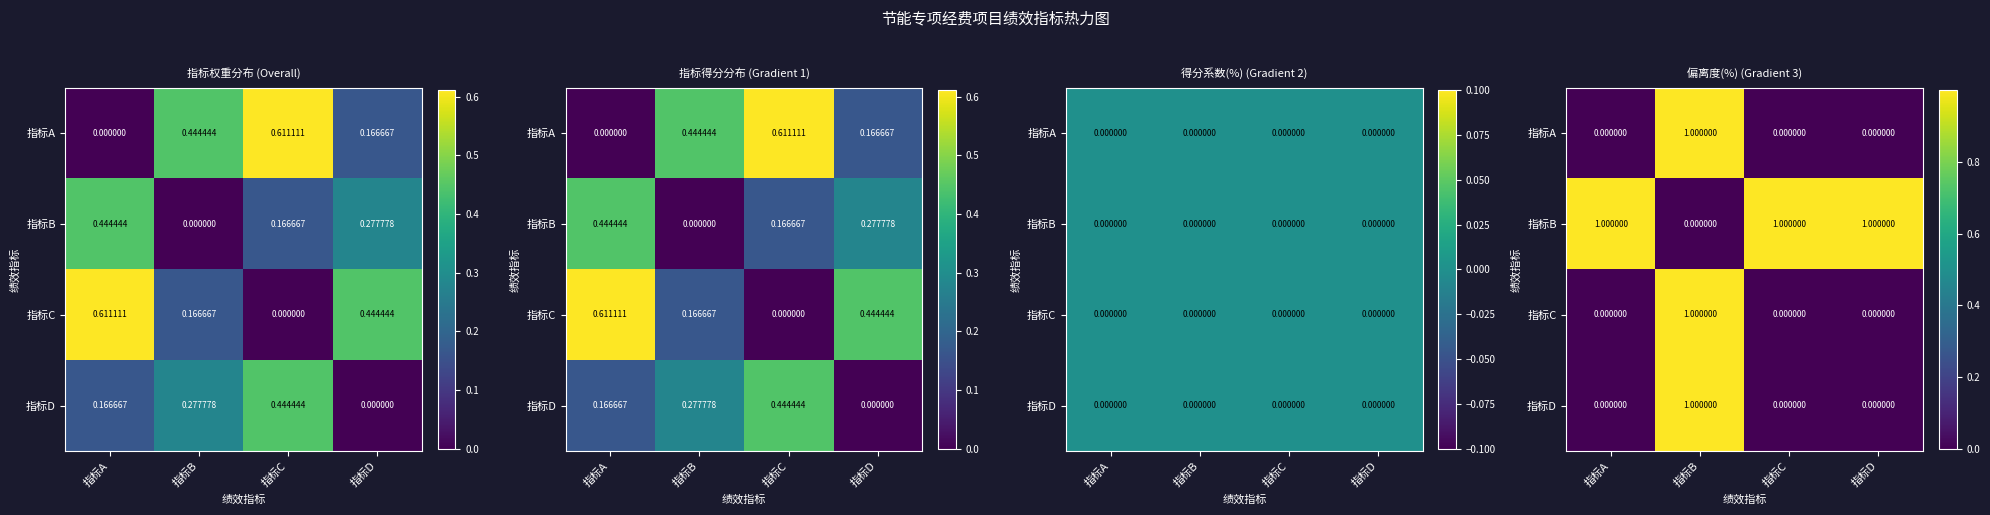

How many data points in 指标B are above 0?

3